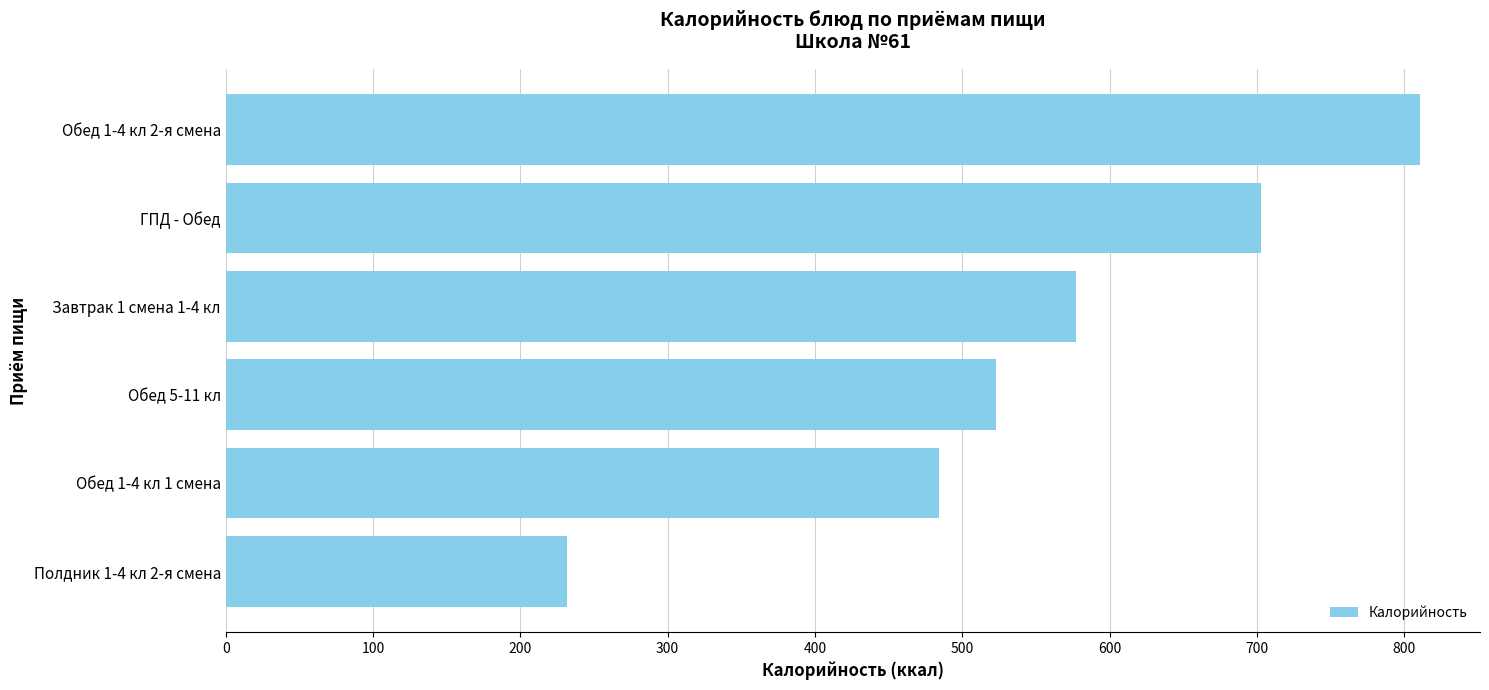

Rank the categories by value from highest to lowest.

Обед 1-4 кл 2-я смена, ГПД - Обед, Завтрак 1 смена 1-4 кл, Обед 5-11 кл, Обед 1-4 кл 1 смена, Полдник 1-4 кл 2-я смена